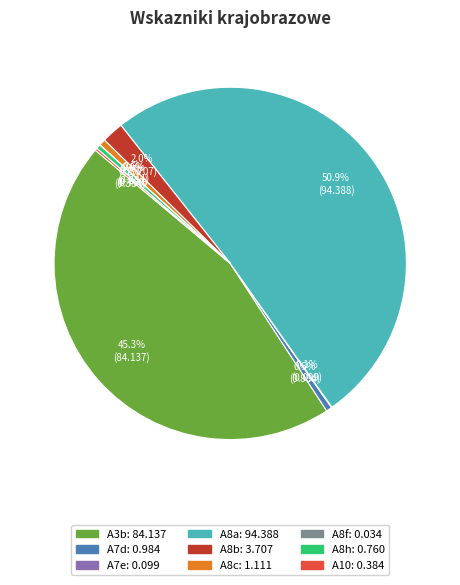

Which slice is the largest?

A8a